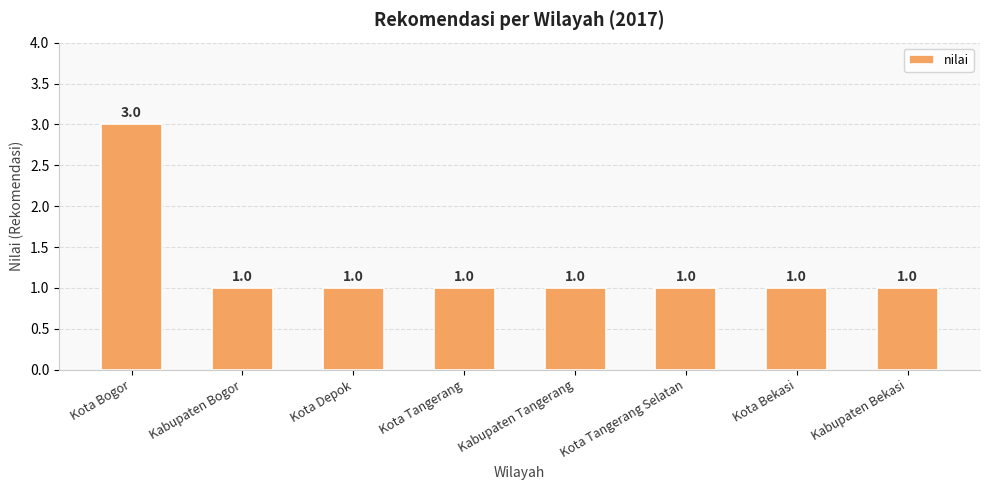

What is the sum of the values at Kabupaten Tangerang and Kabupaten Bogor?

2